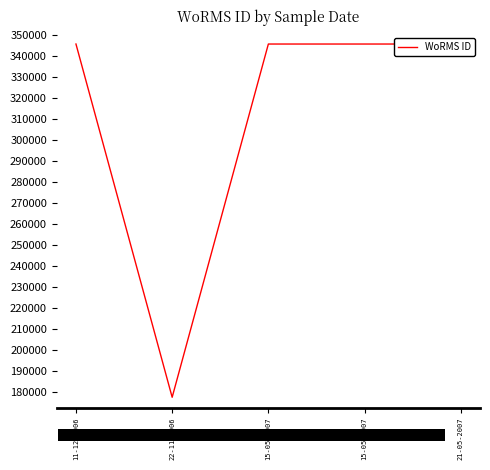

Does the chart have visible grid lines?

No